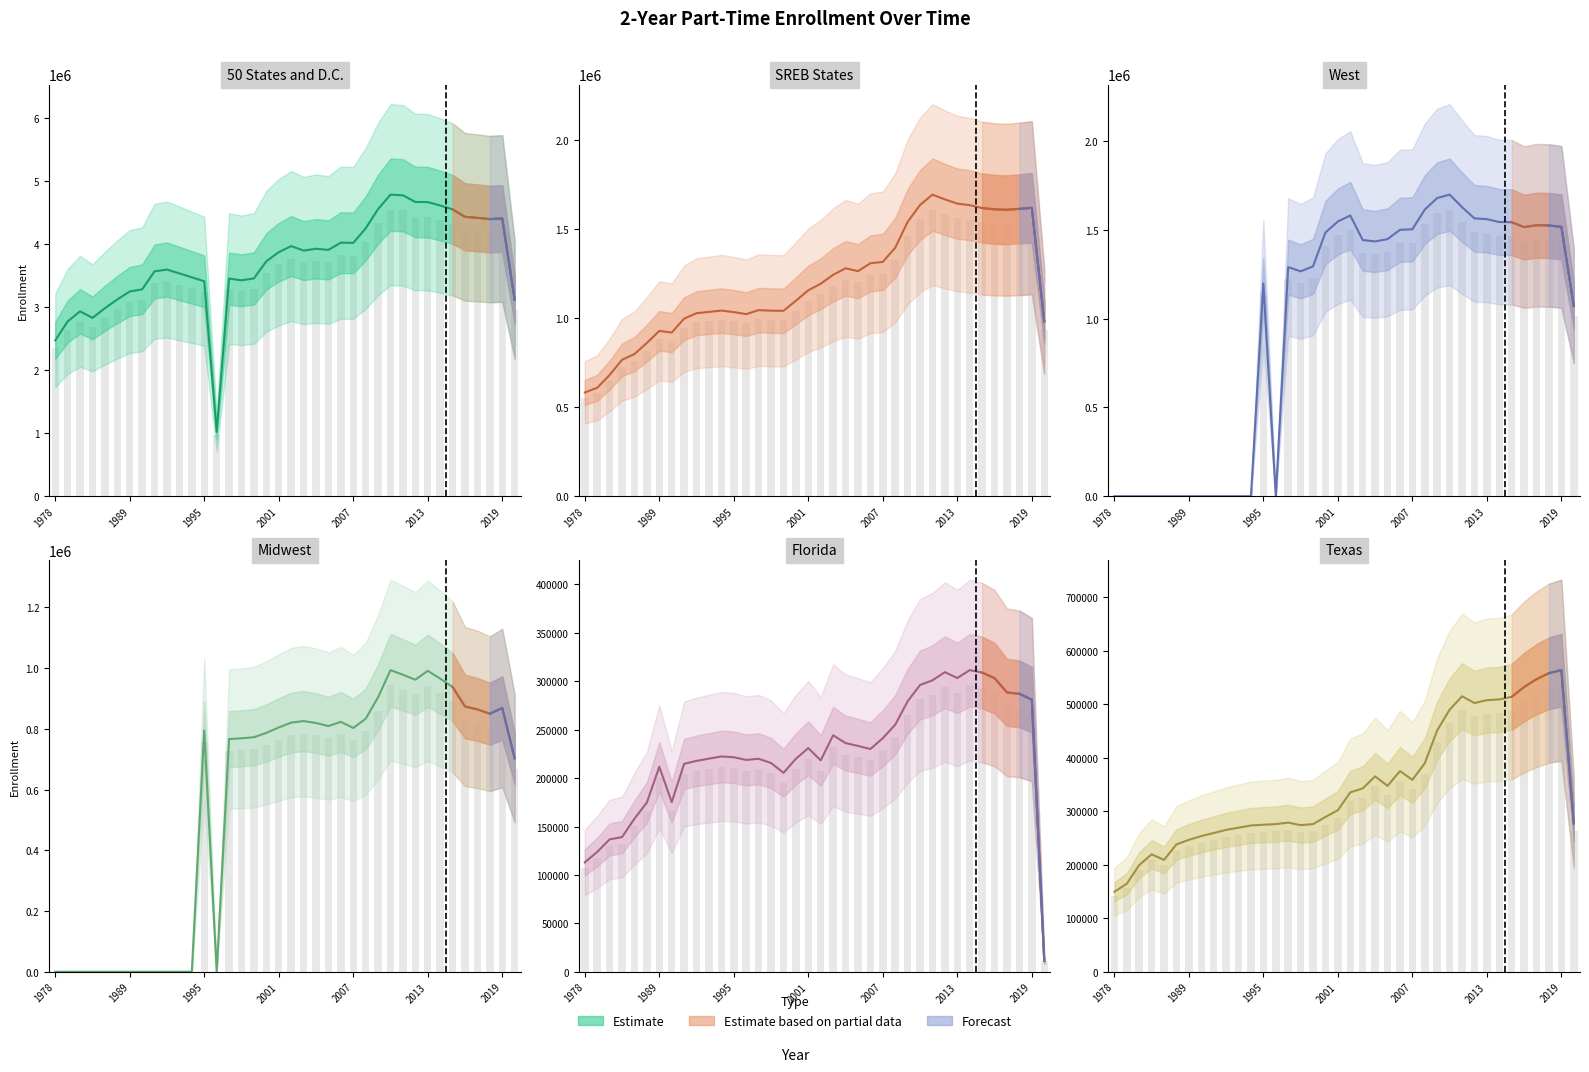

The Midwest series shows 583517 at 1989. True or false?

False